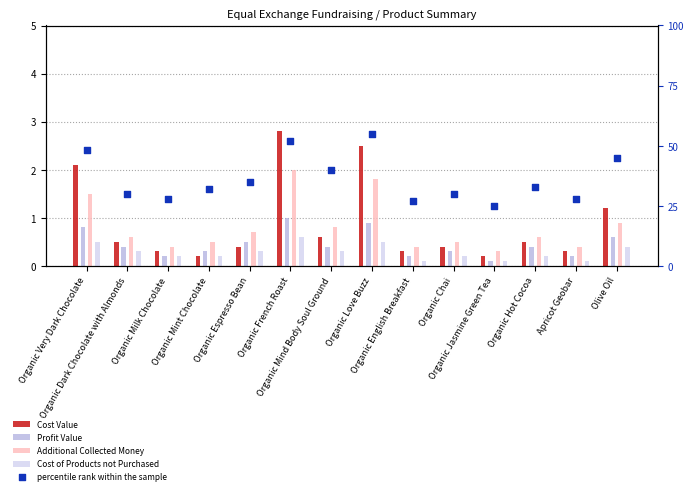

What is the total value across all series at Organic English Breakfast?

28.0